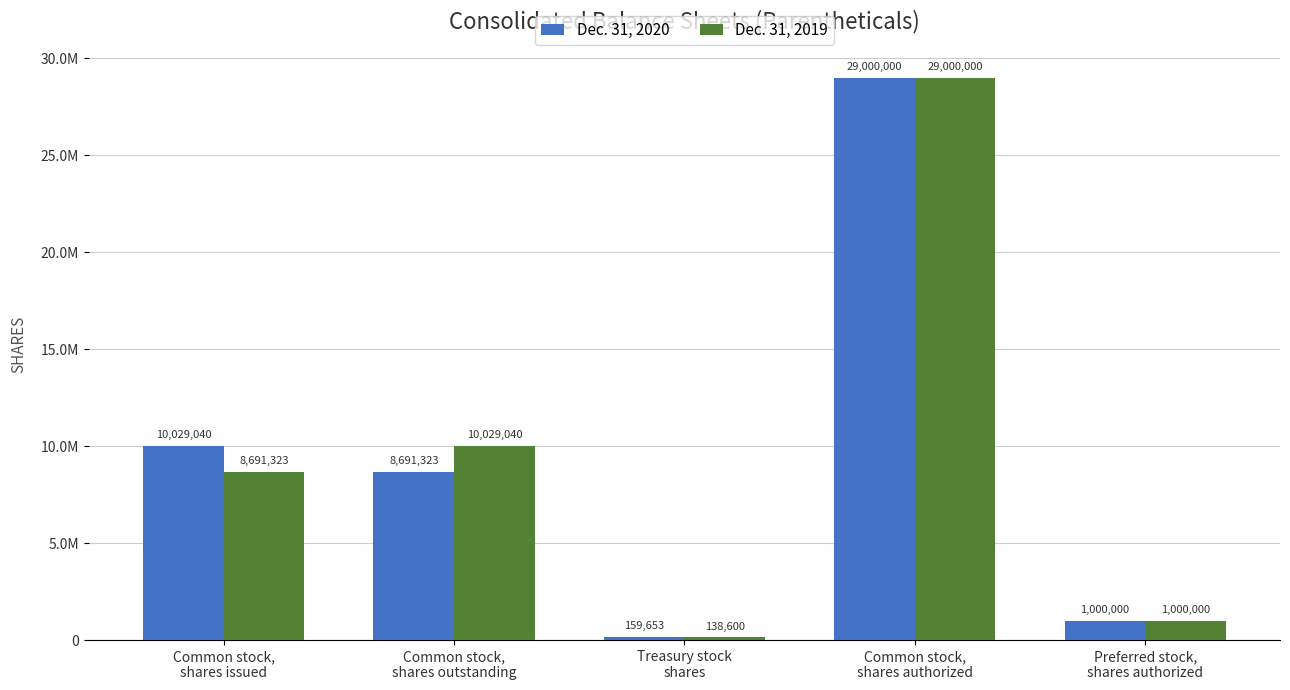

What is the label of the 2nd bar from the right?

Common stock,
shares authorized